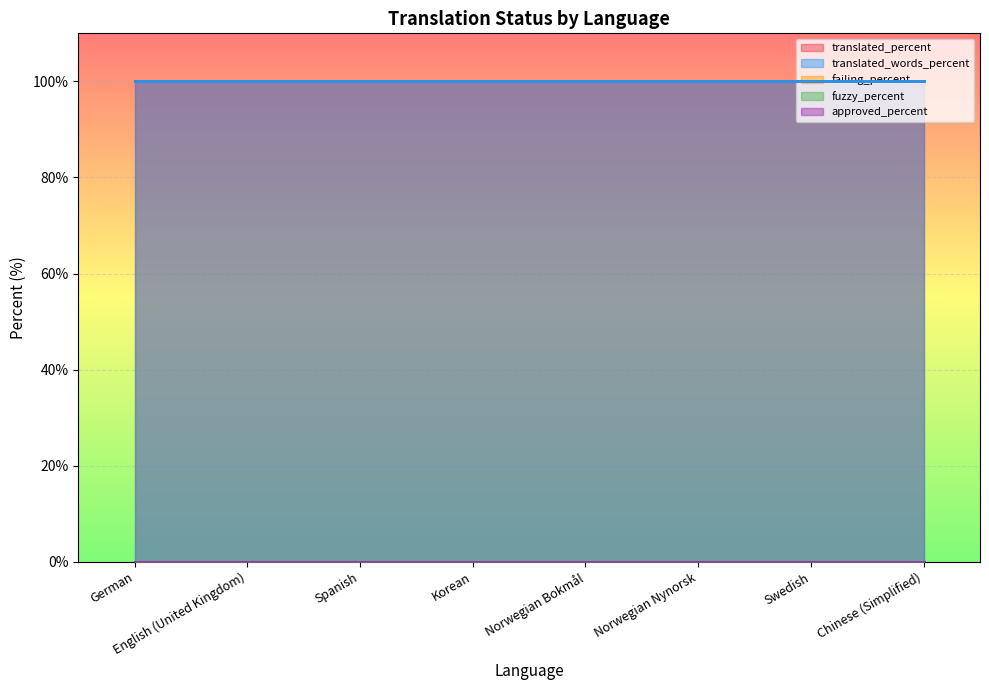

Which series has the widest spread of values?

translated_percent